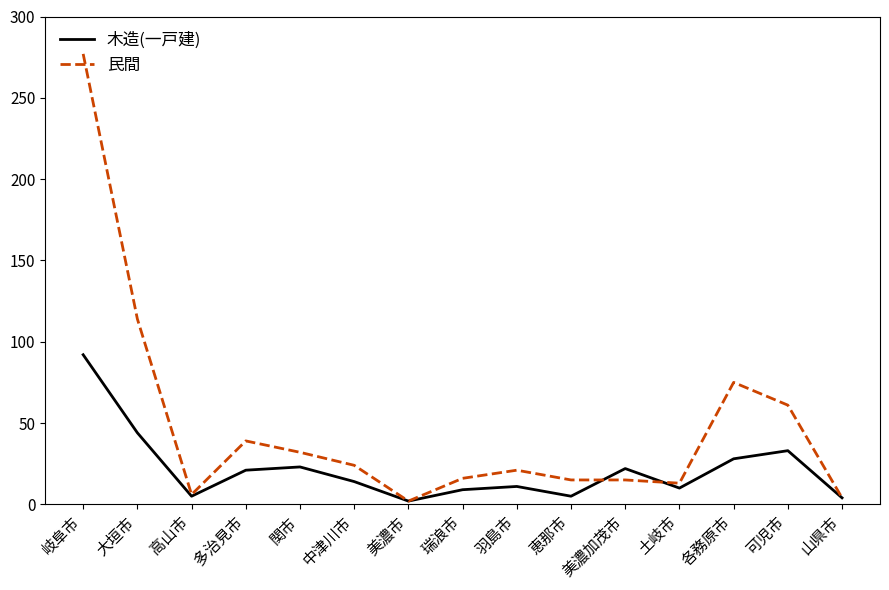

Read the 民間 value at 恵那市, to the nearest 5.

15